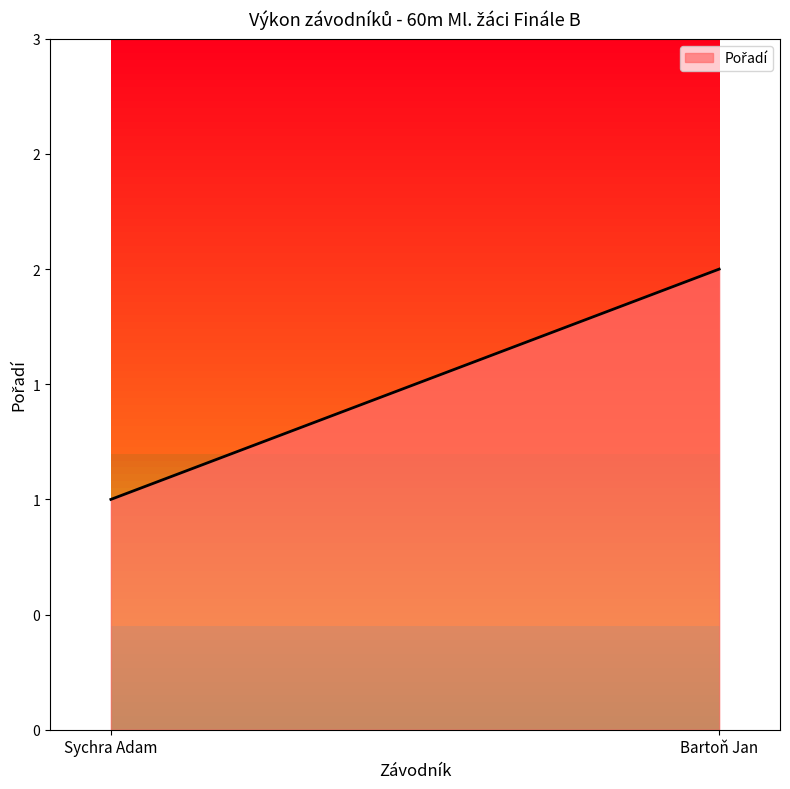

Rank the categories by value from lowest to highest.

Sychra Adam, Bartoň Jan